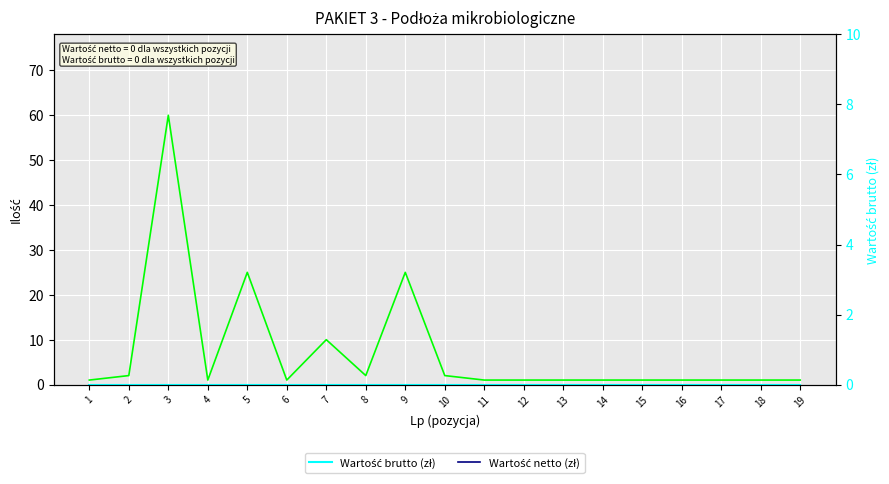

True or false: Wartość brutto (zł) has a value of 0 at 8.

True